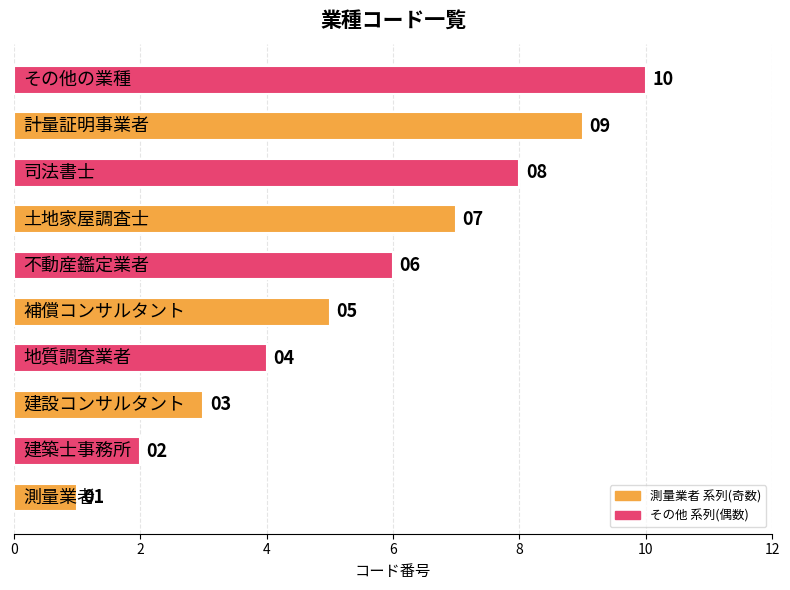

What is the greatest value displayed?

10